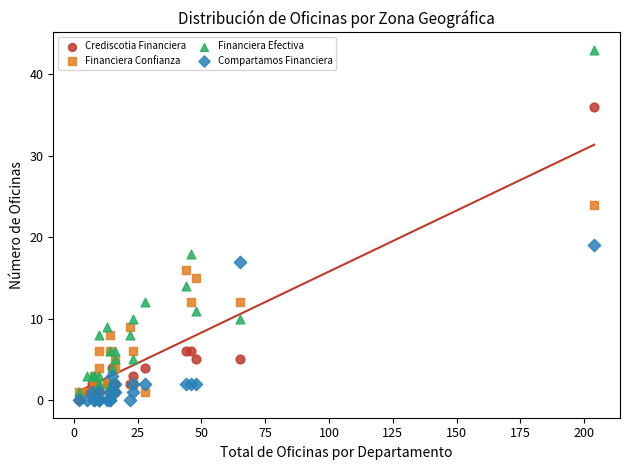

What are all the series names shown in the legend?

Crediscotia Financiera, Financiera Confianza, Financiera Efectiva, Compartamos Financiera